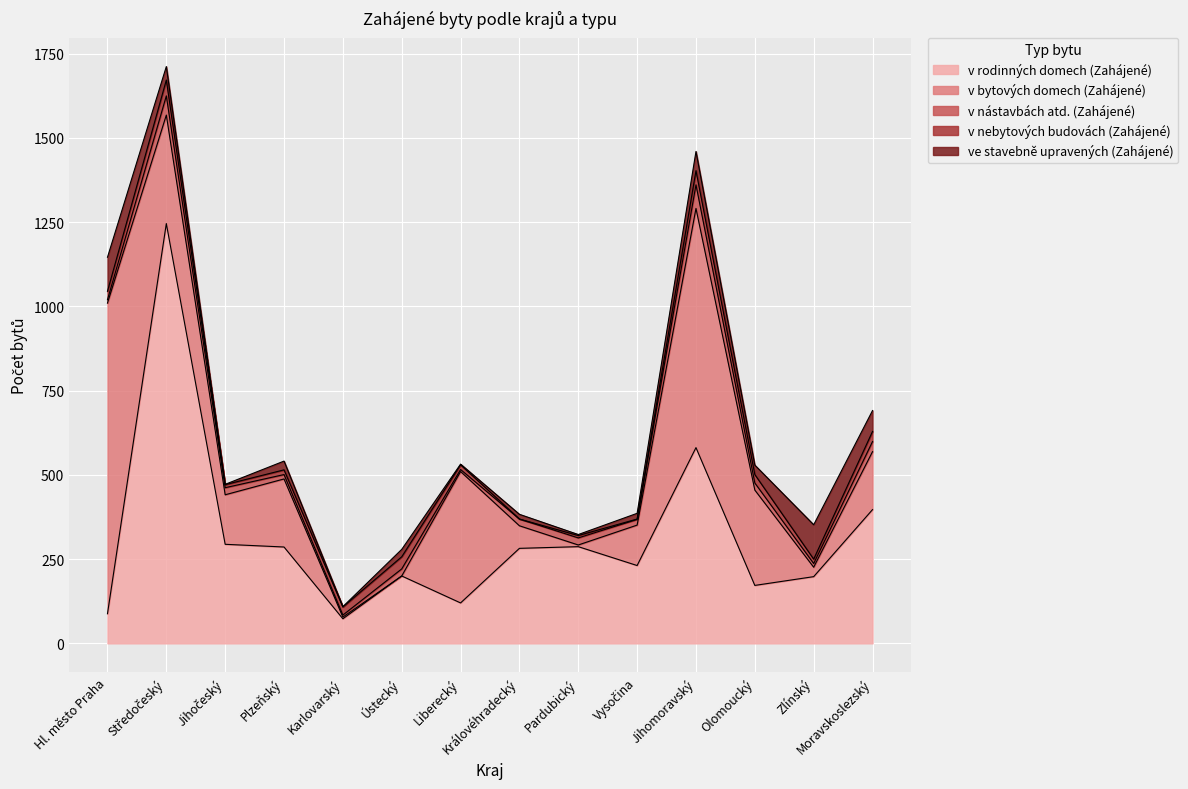

What is the sum of the v bytových domech (Zahájené) values at Jihočeský and Hl. město Praha?

1069